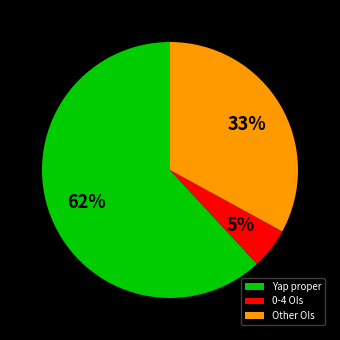

Rank the categories by value from highest to lowest.

Yap proper, Other OIs, 0-4 OIs